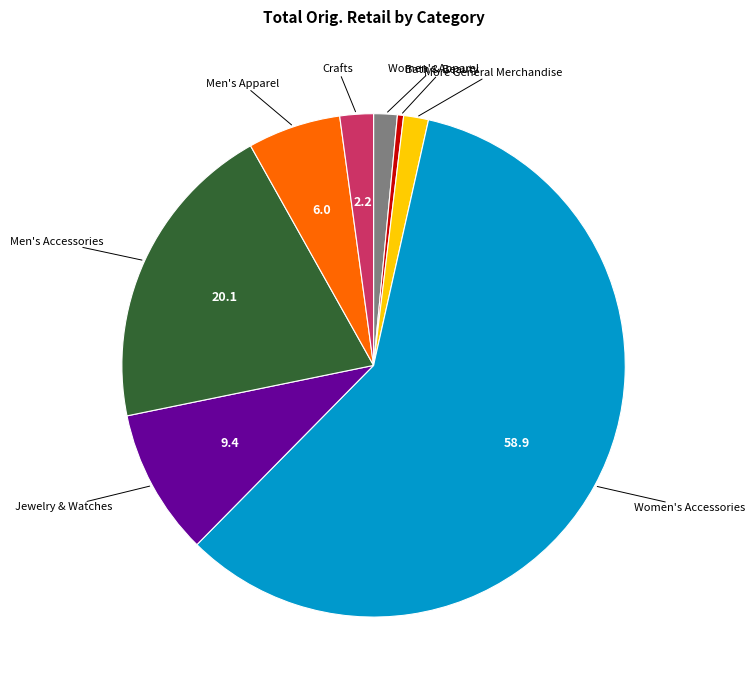

How many slices are in this pie chart?

8